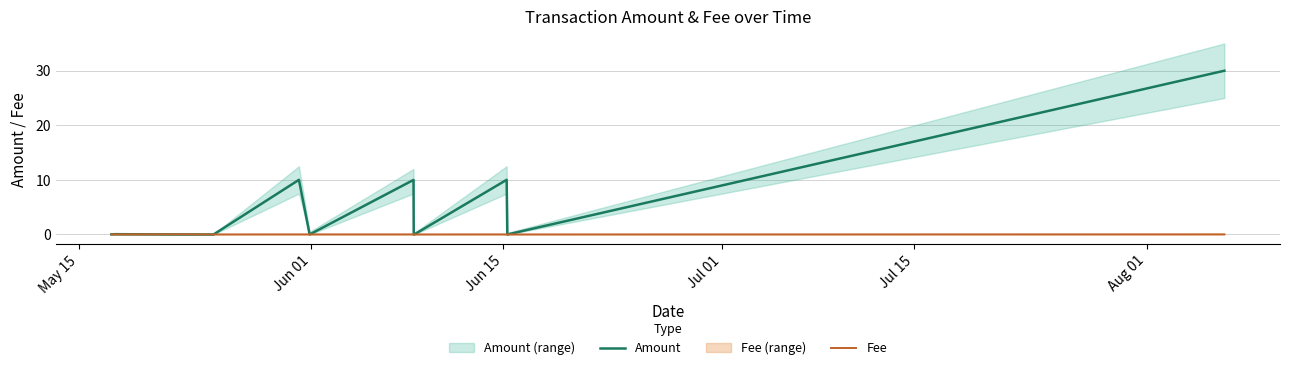

List the series in order of their peak value, highest first.

Amount, Fee